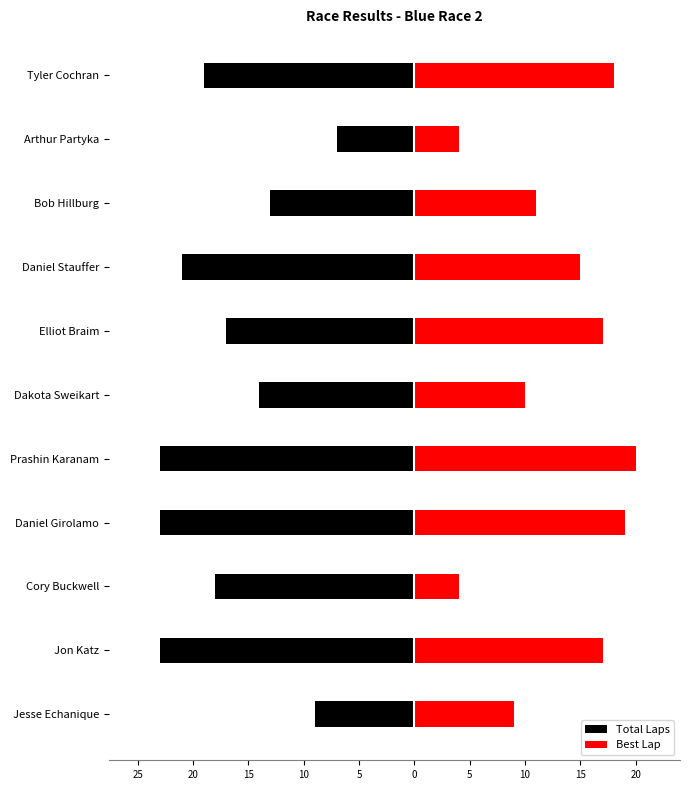

Reading left to right, extract all data points from this chart.

Total Laps: -9	-23	-18	-23	-23	-14	-17	-21	-13	-7	-19
Best Lap: 9	17	4	19	20	10	17	15	11	4	18